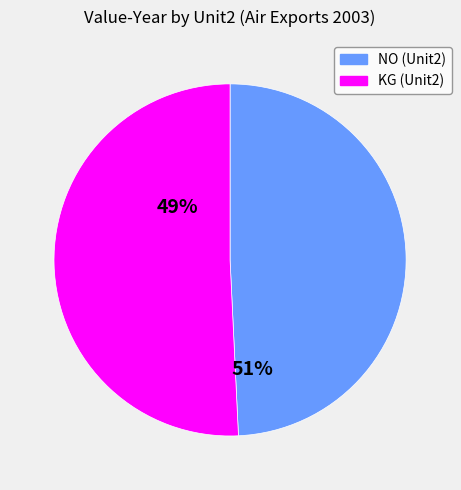

Is there a majority slice in this chart?

Yes